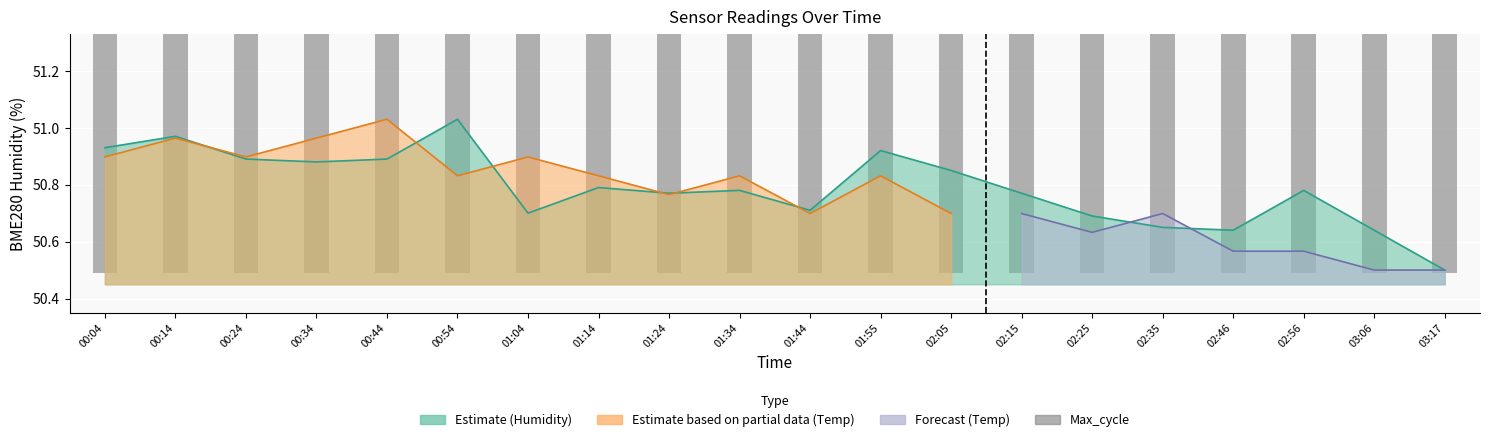

What is the label of the 4th bar from the left?

00:34